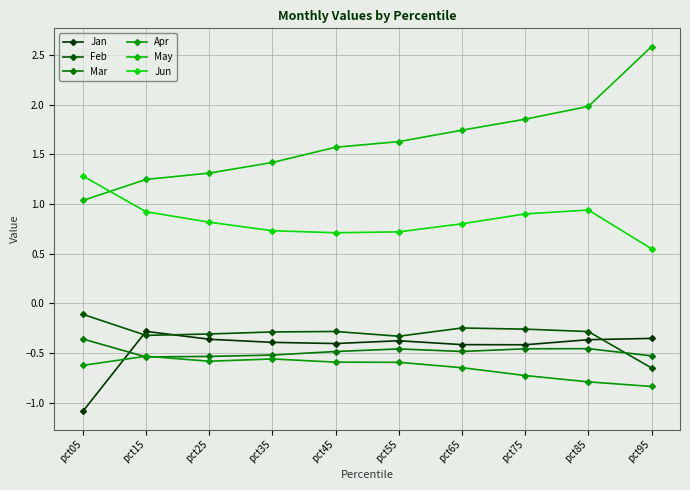

The value of Jun at pct15 is 0.2. True or false?

False